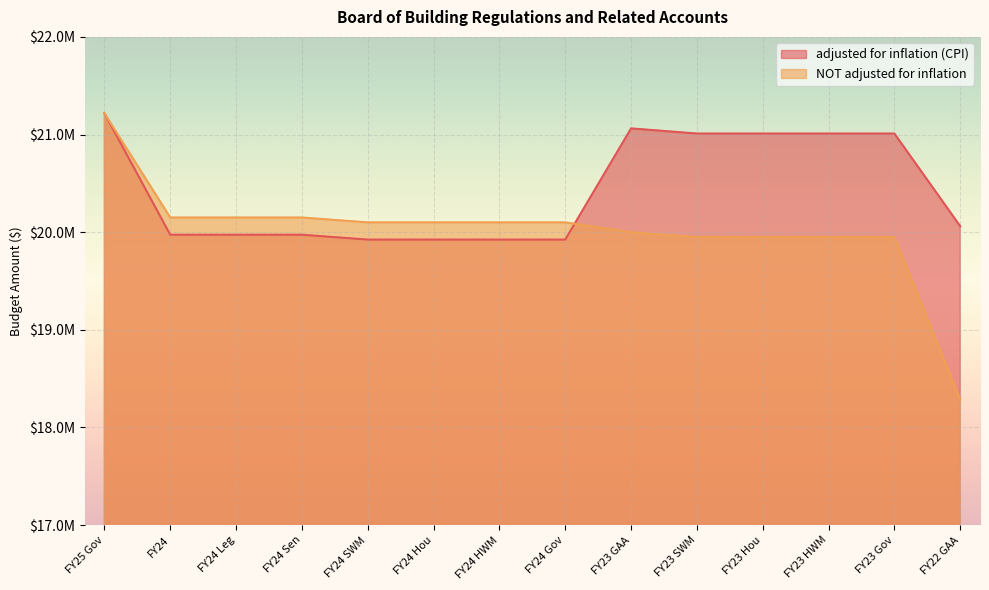

Is it true that adjusted for inflation (CPI) equals 33669904 at FY24 Sen?

False